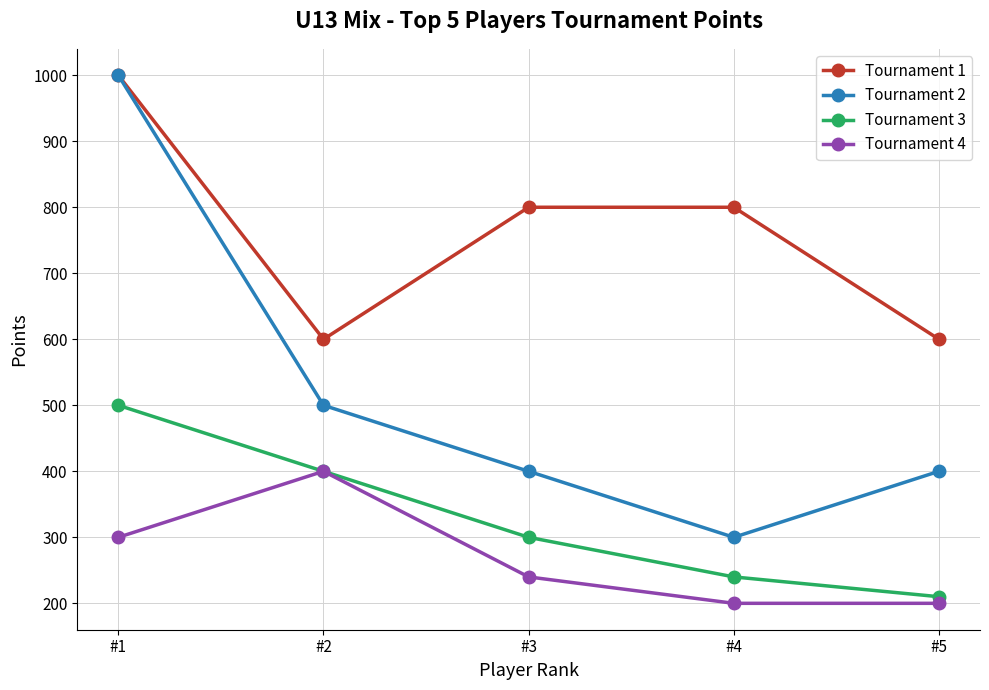

Reading left to right, list all the values displayed in this chart.

Tournament 1: 1000	600	800	800	600
Tournament 2: 1000	500	400	300	400
Tournament 3: 500	400	300	240	210
Tournament 4: 300	400	240	200	200